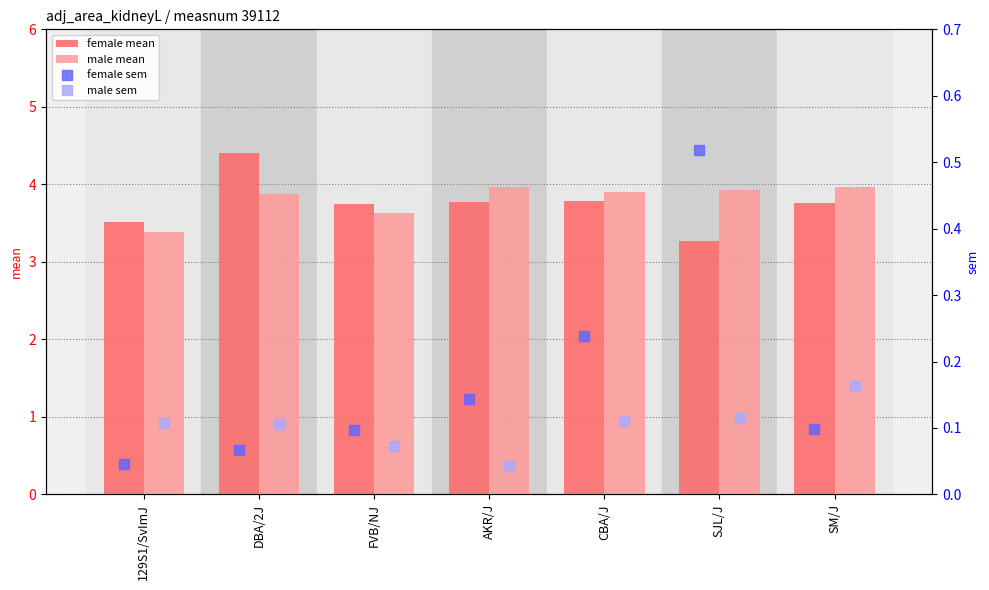

At how many categories does at least one series exceed 0?

7